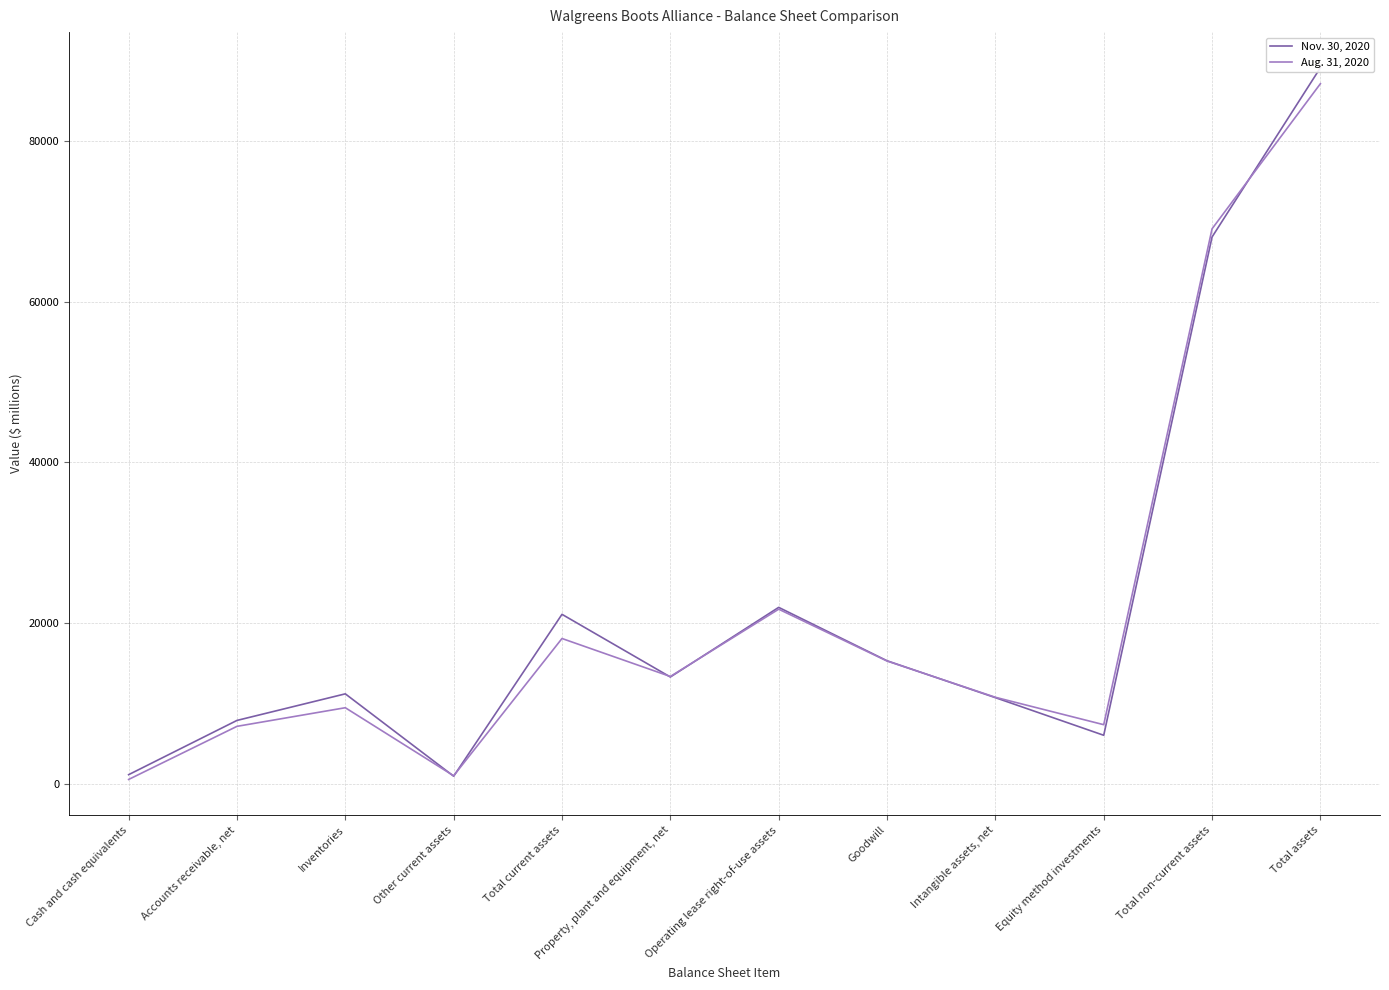

Between which two adjacent categories do Aug. 31, 2020 and Nov. 30, 2020 first intersect?

Inventories and Other current assets